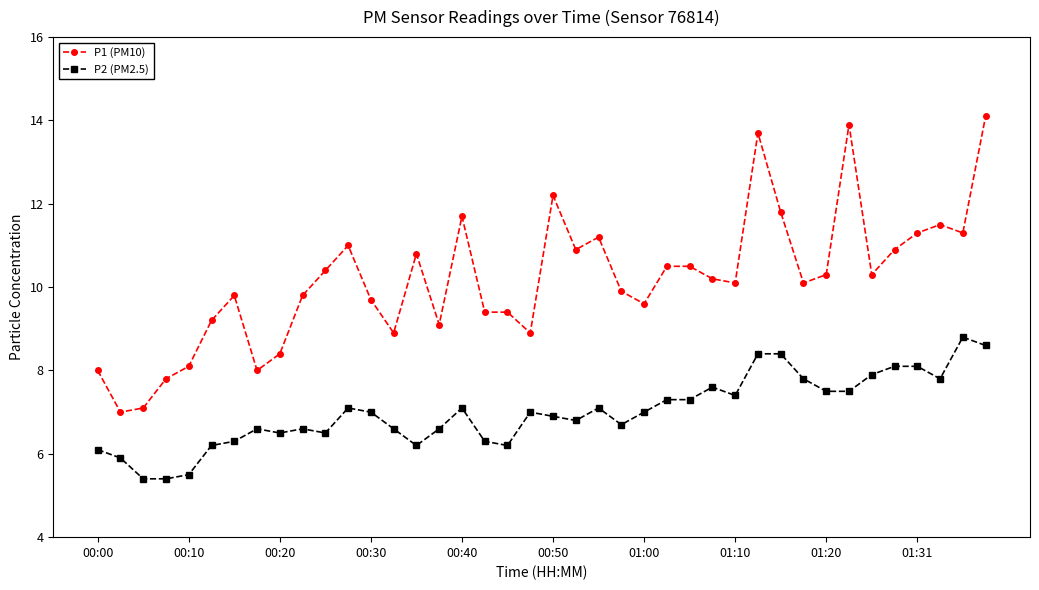

Which series has the largest range (max minus min)?

P1 (PM10)